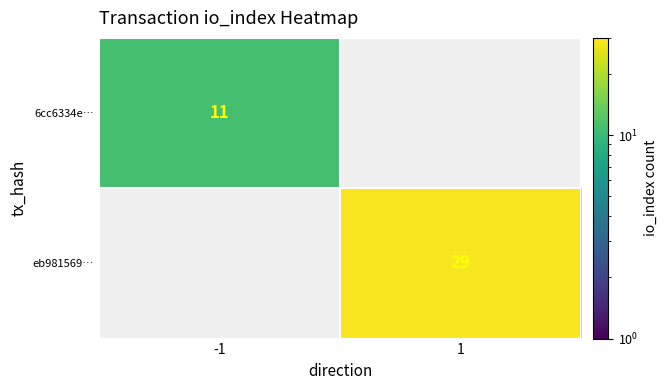

How many series are shown in this chart?

2